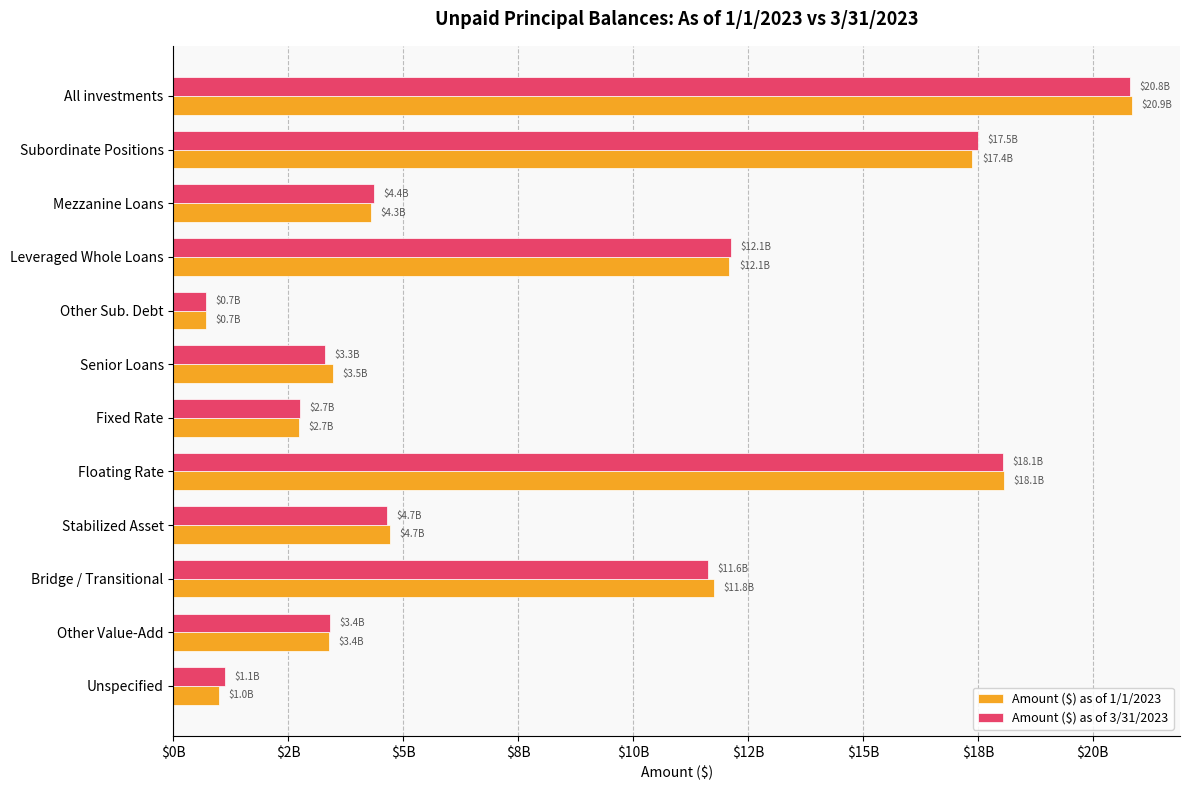

What is the sum of all Amount ($) as of 3/31/2023 values?

100415913751.1